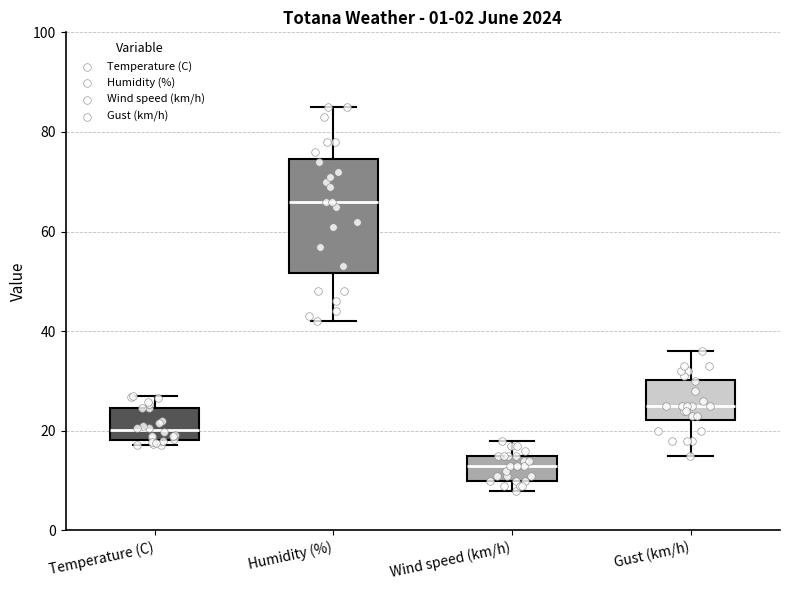

Which box has the highest median line?

Humidity (%)